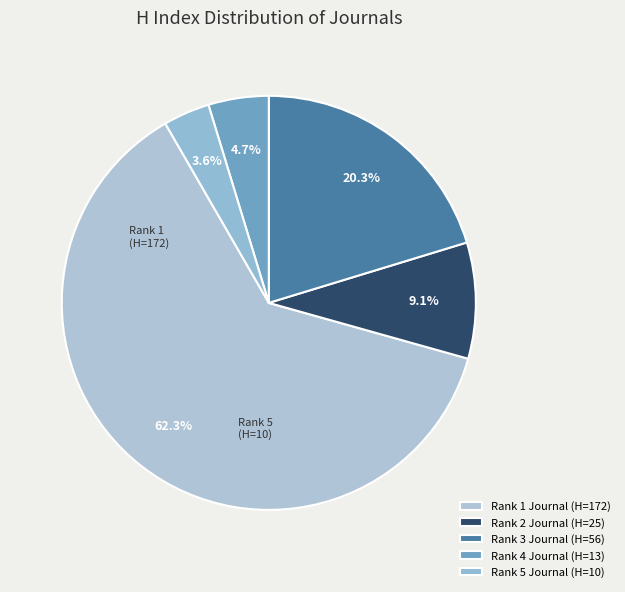

What is the majority slice?

Rank 1 Journal (H=172)